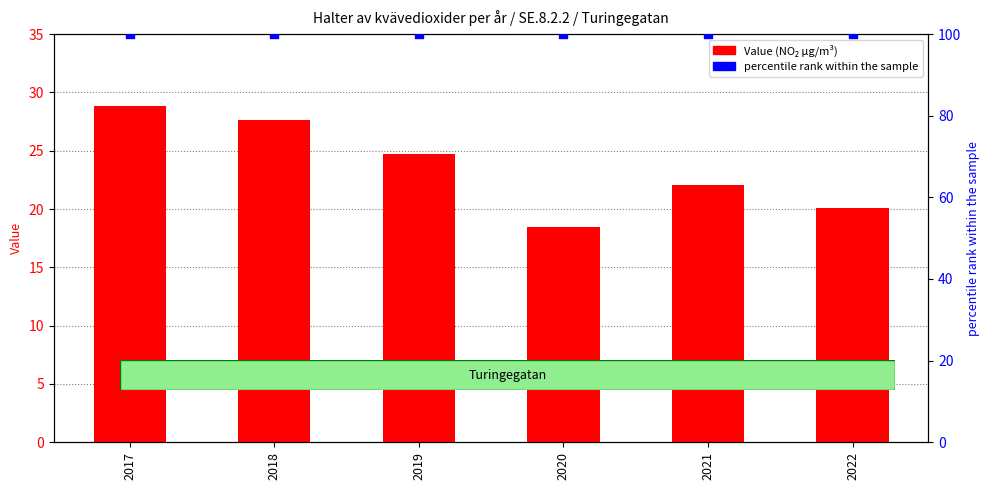

What are all the series names shown in the legend?

Value, percentile rank within the sample